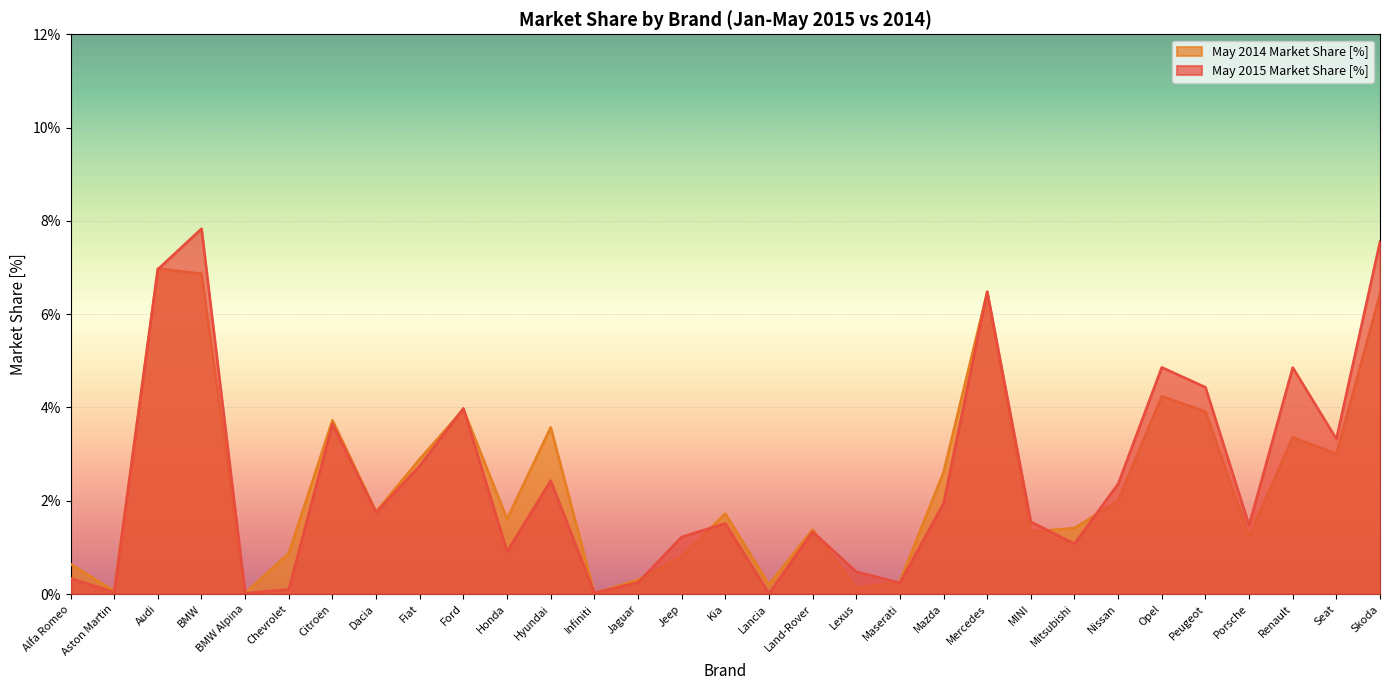

What is the label of the 8th point from the left?

Dacia